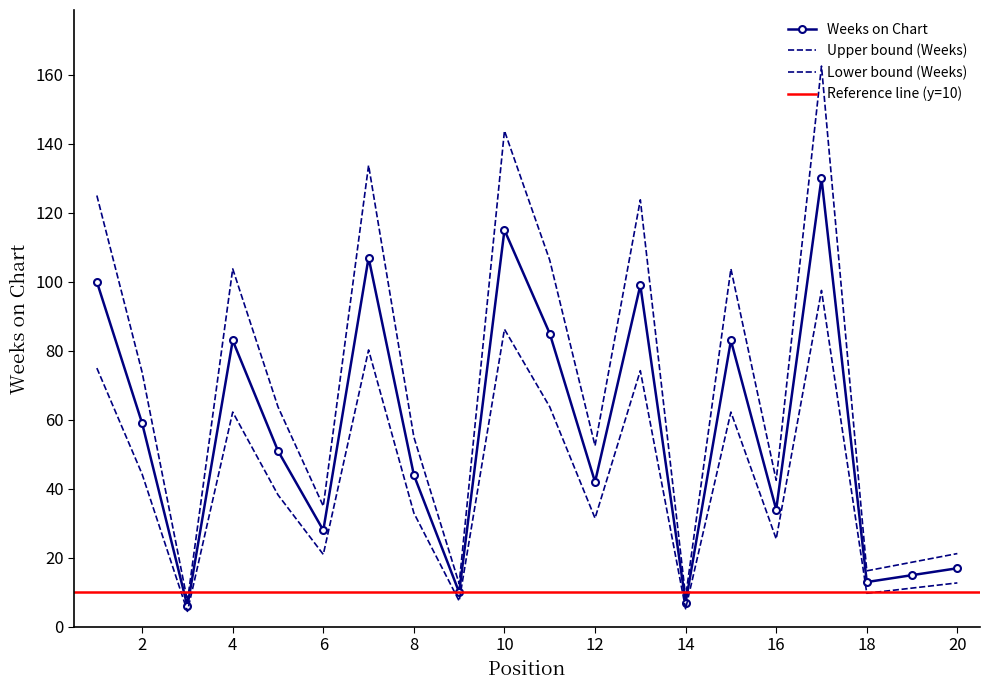

True or false: the data shows 18 at 11.

False